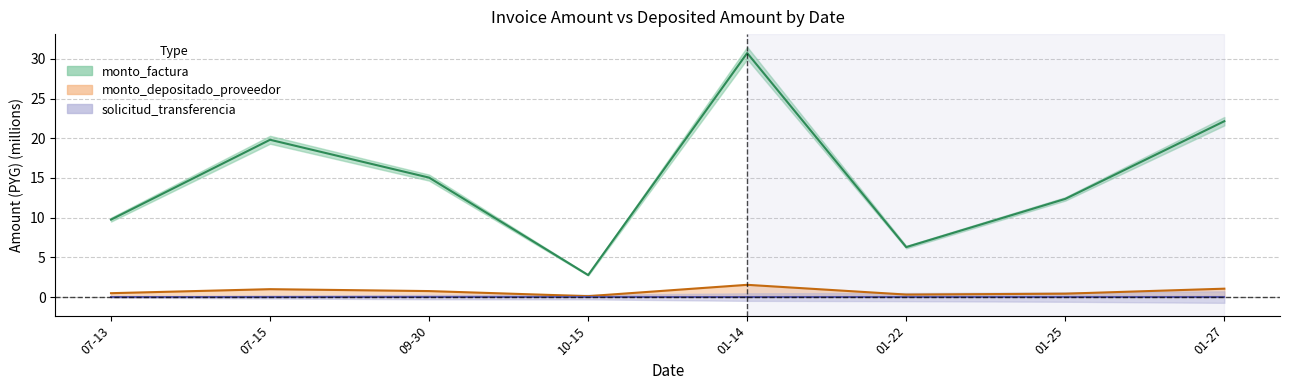

Is it true that monto_depositado_proveedor equals 0.1 at 10-15?

True